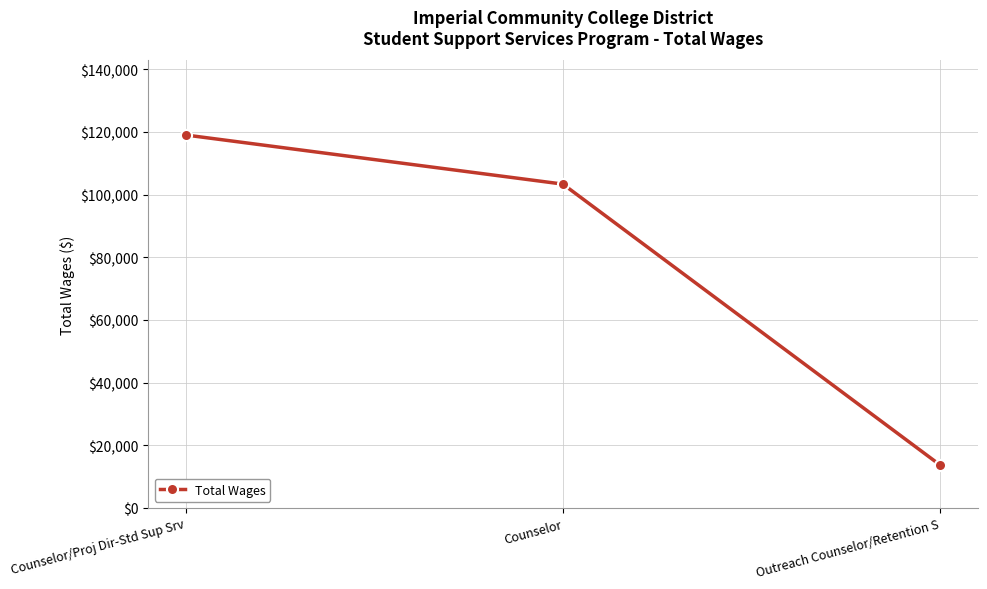

How many series are shown in this chart?

1